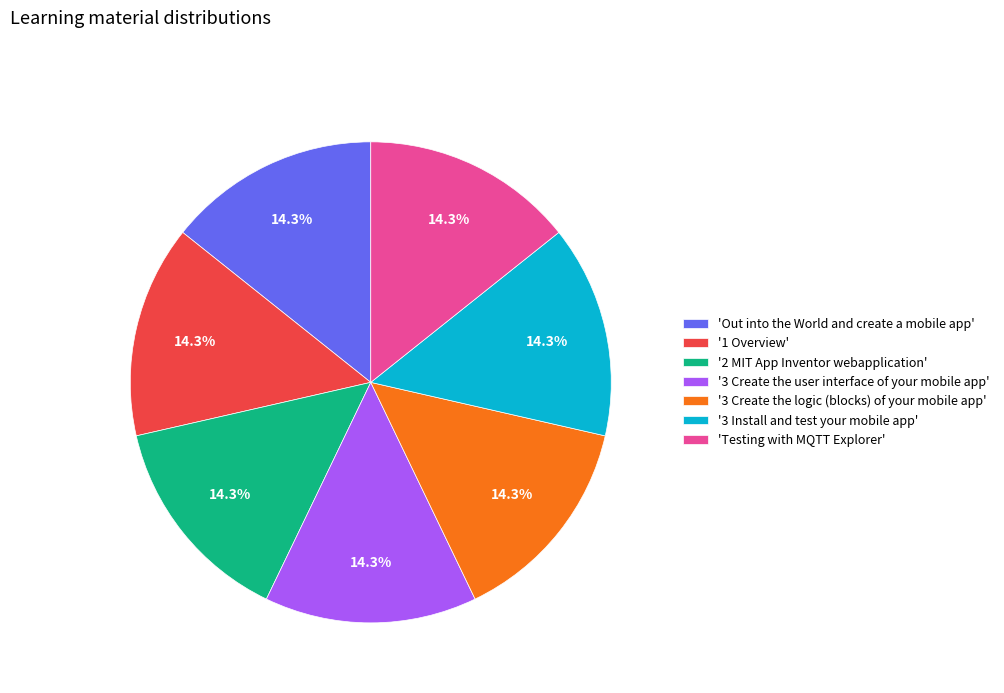

Approximately how many times larger is the value at '3 Install and test your mobile app' compared to '3 Create the logic (blocks) of your mobile app'?

1.0